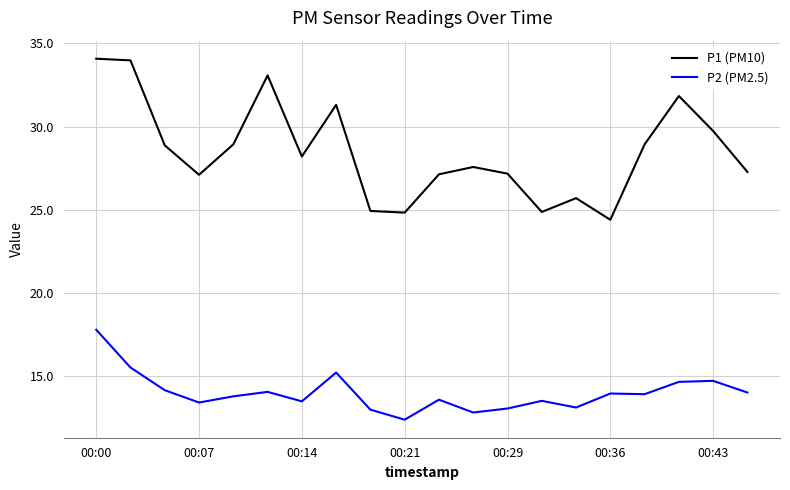

What is the difference between the maximum and minimum values in the P2 (PM2.5) series?

5.4